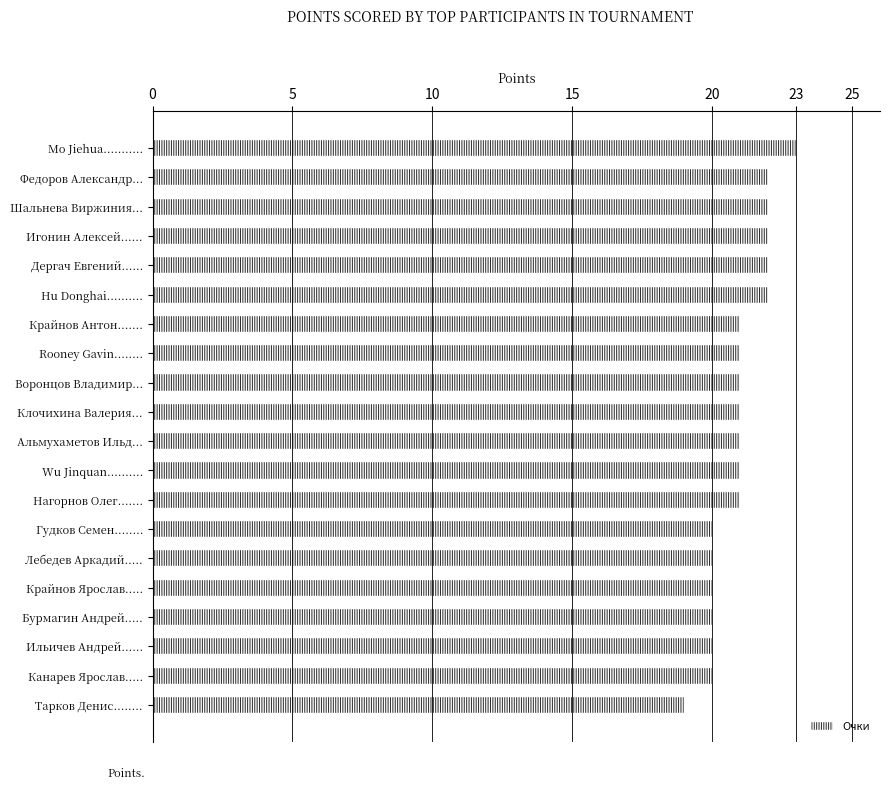

Is it true that the value at Rooney Gavin........ is 36?

False